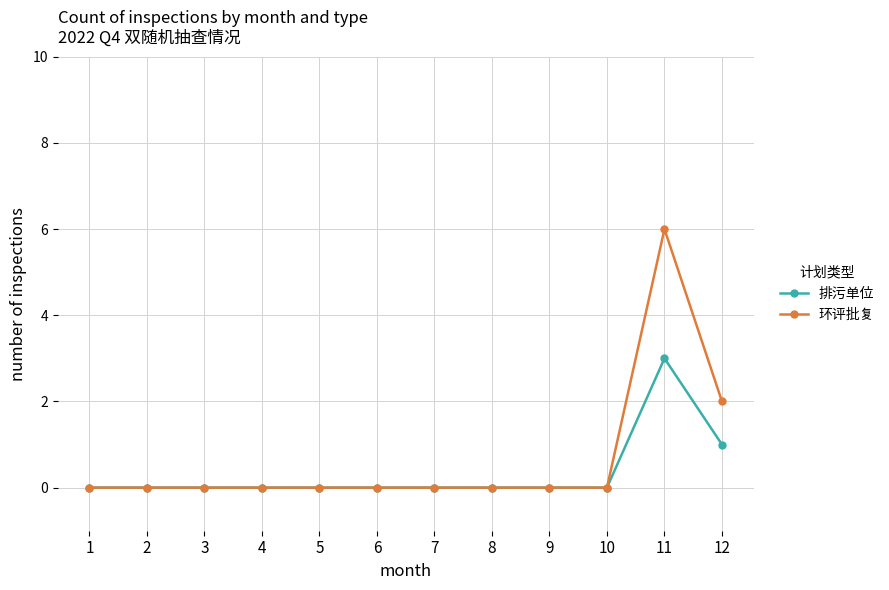

True or false: 环评批复 has more than 0 interior local peaks.

True